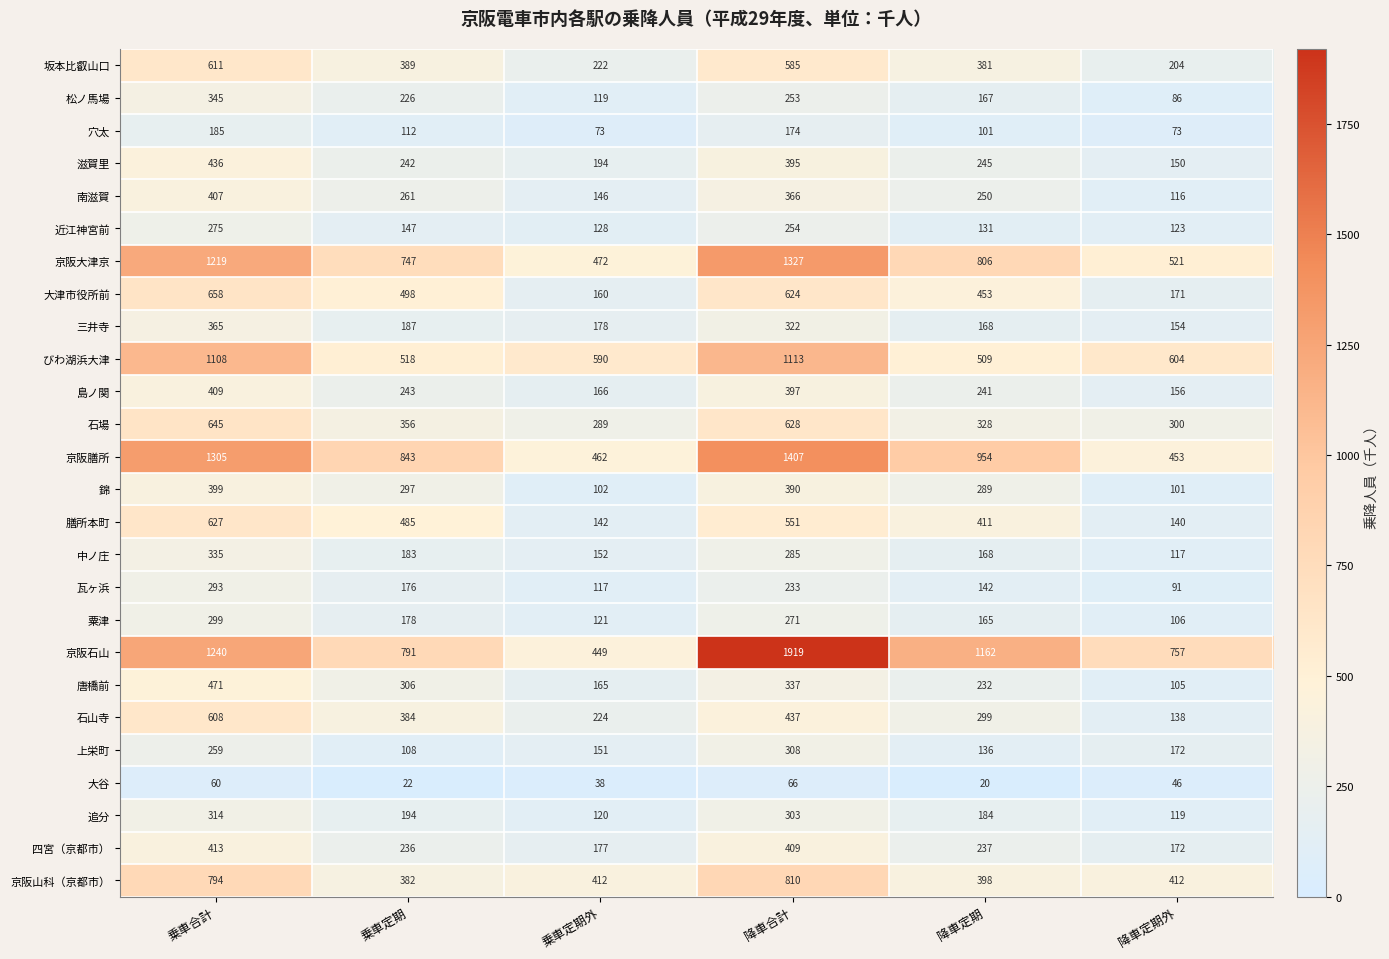

The value of 唐橋前 at 降車定期外 is 105. True or false?

True